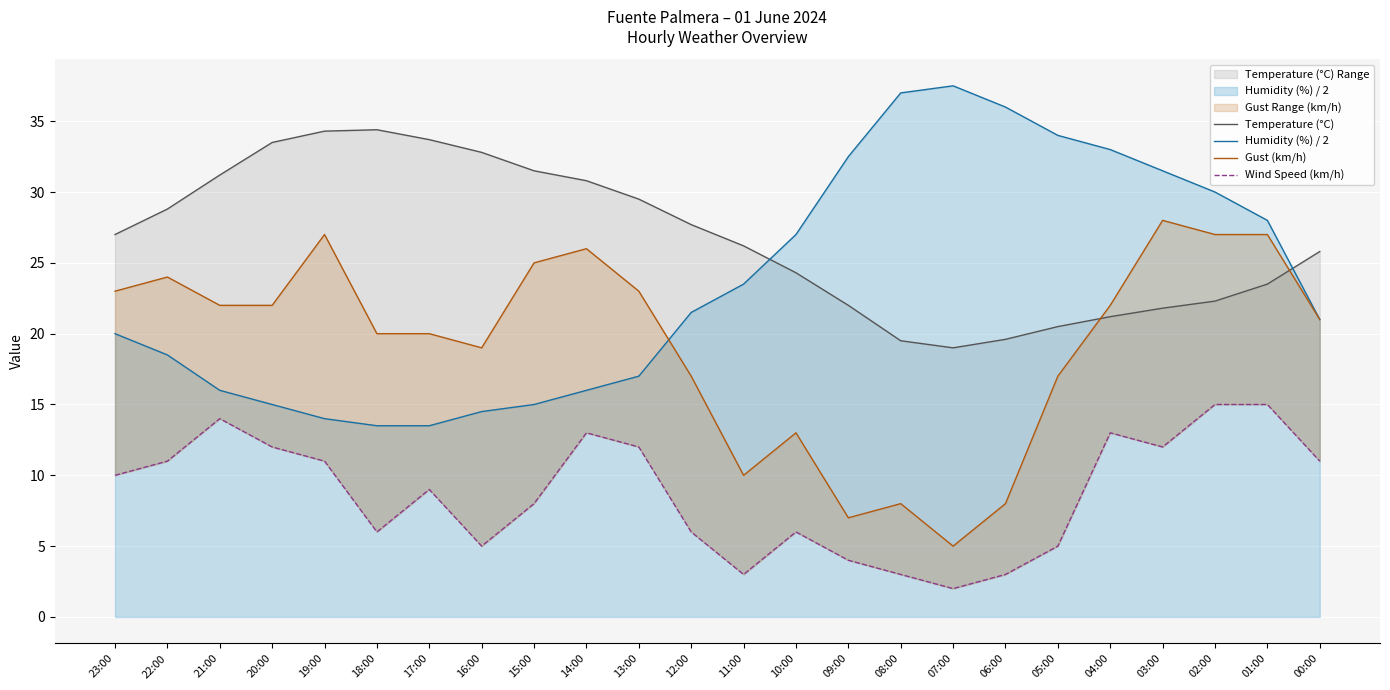

What is the label of the 10th point from the left?

14:00